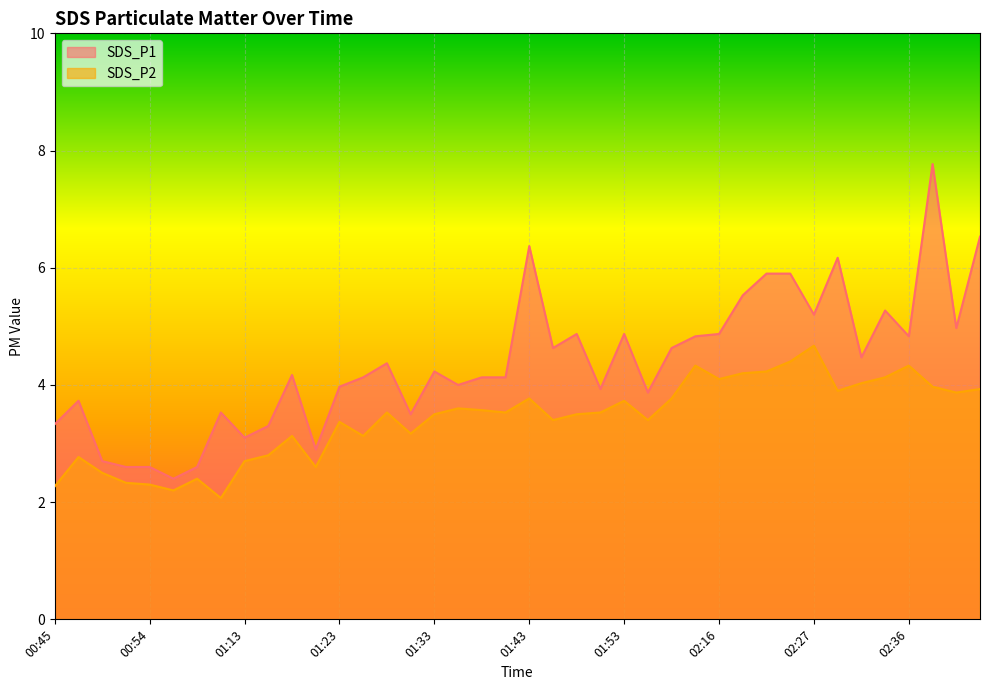

What is the difference between the SDS_P2 values at 02:16 and 00:52?

1.8